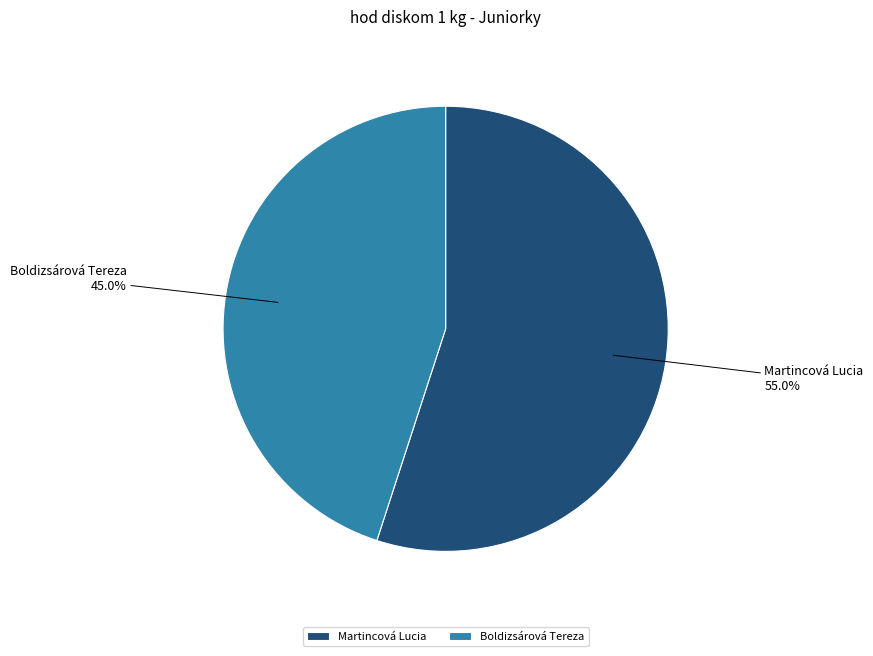

What is the ratio of the value at Boldizsárová Tereza to the value at Martincová Lucia?

0.8